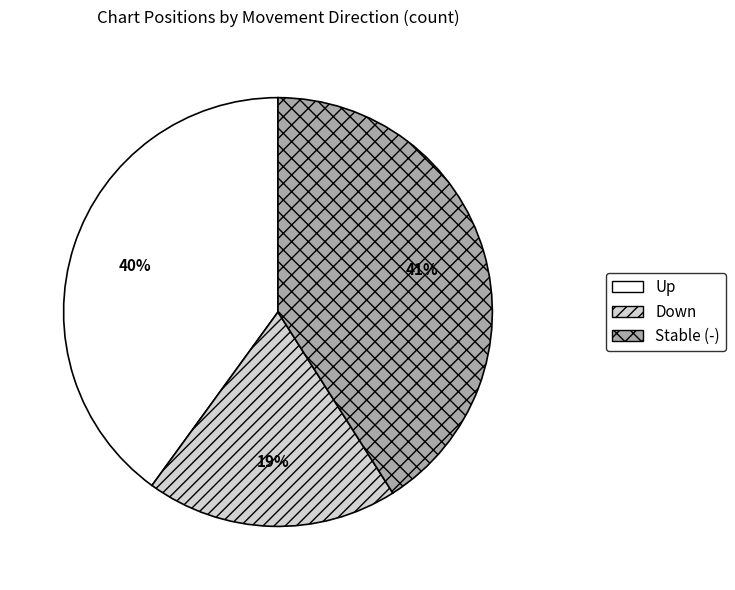

Which slice is the smallest?

Down